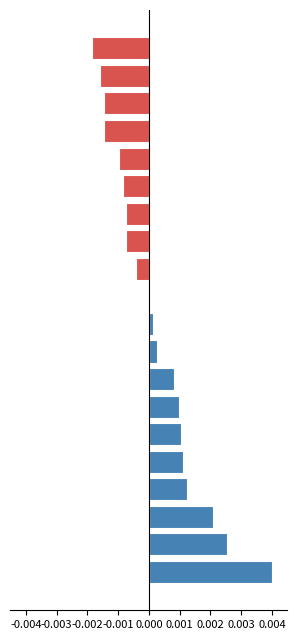

What are all the series names shown in the legend?

Increasing Trend, Decreasing Trend